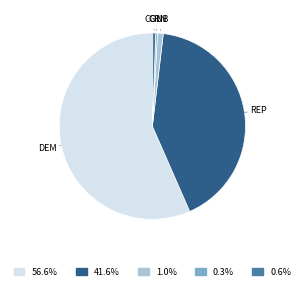

Is the sum of GRN and REP greater than half?

No